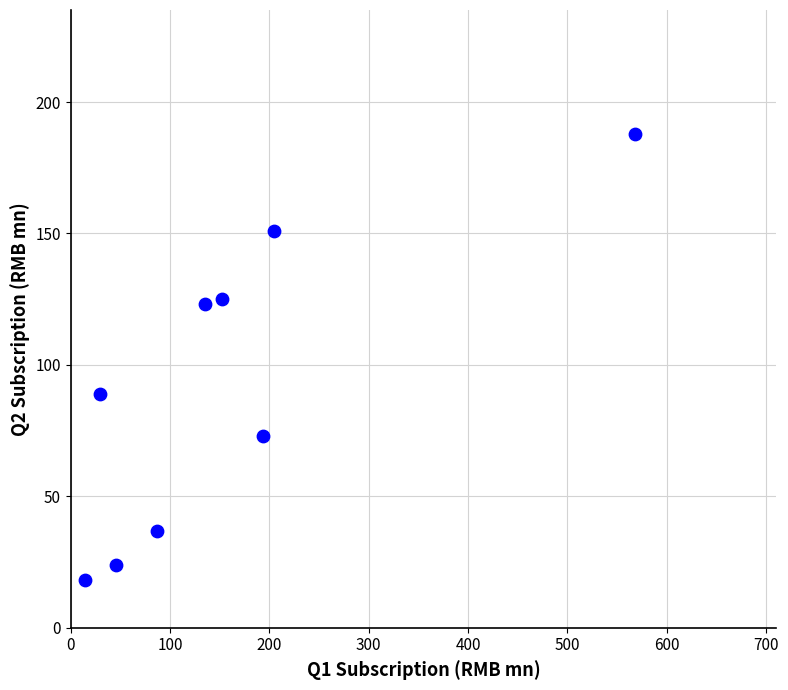

What is the average X value?

159